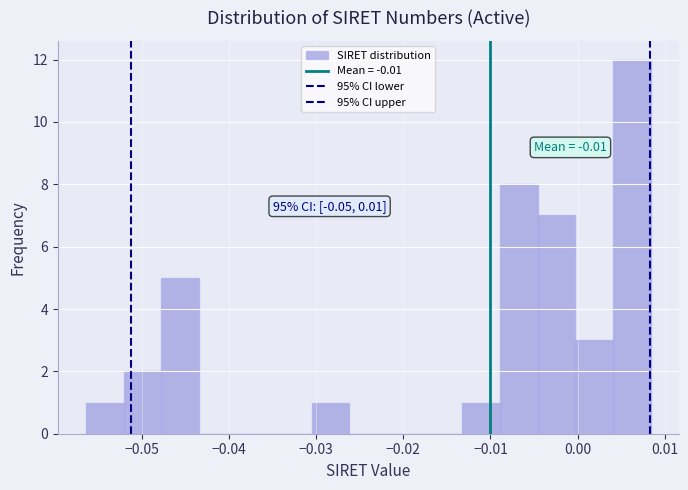

Over which range of the x-axis is the bar tallest?

0.004 to 0.008